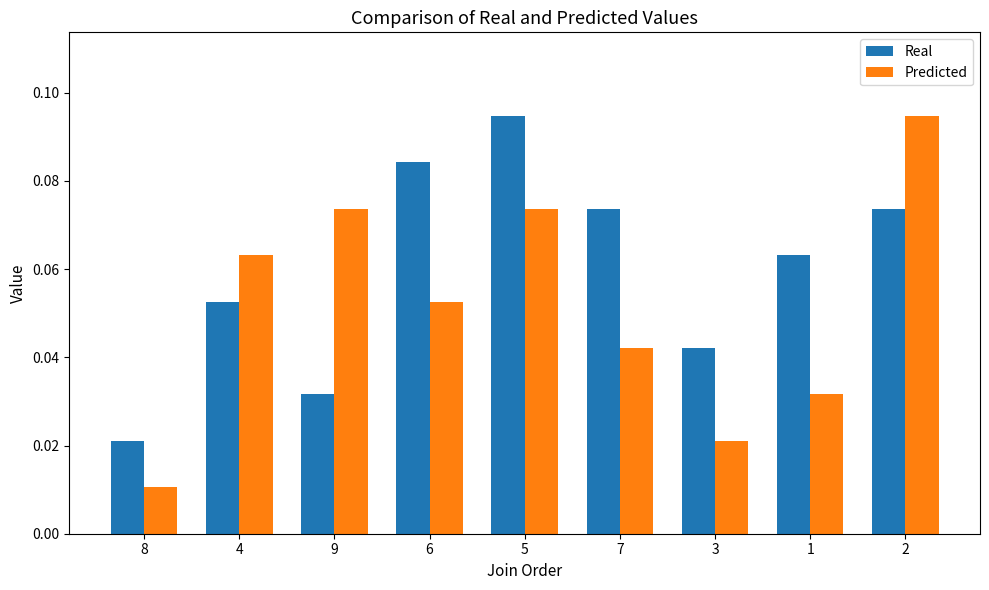

What is the sum of all Predicted values?

0.5